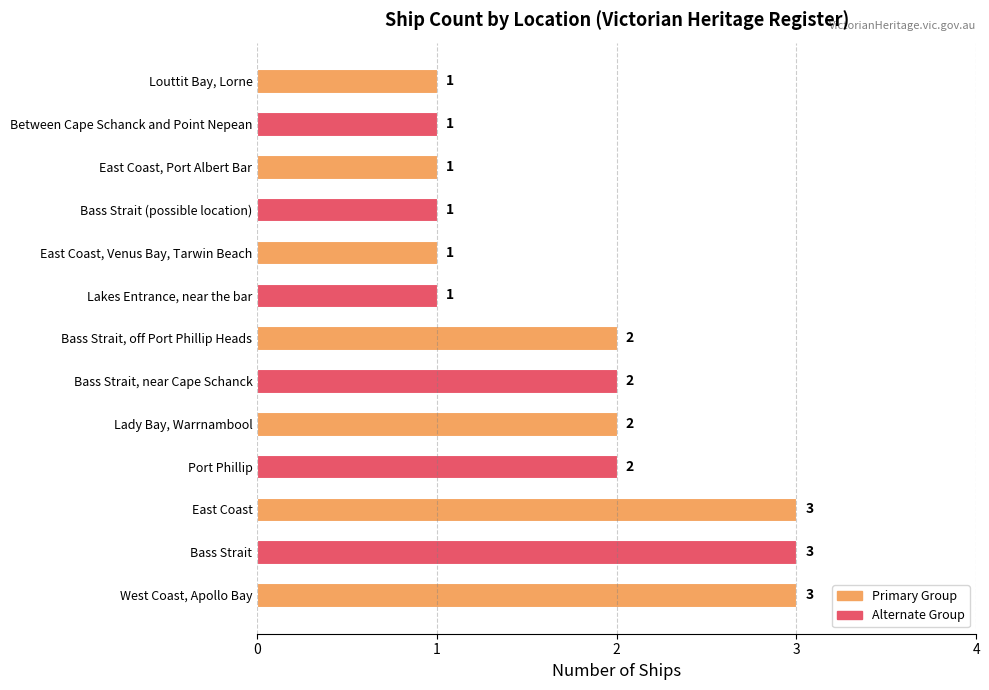

Are the bars horizontal?

Yes